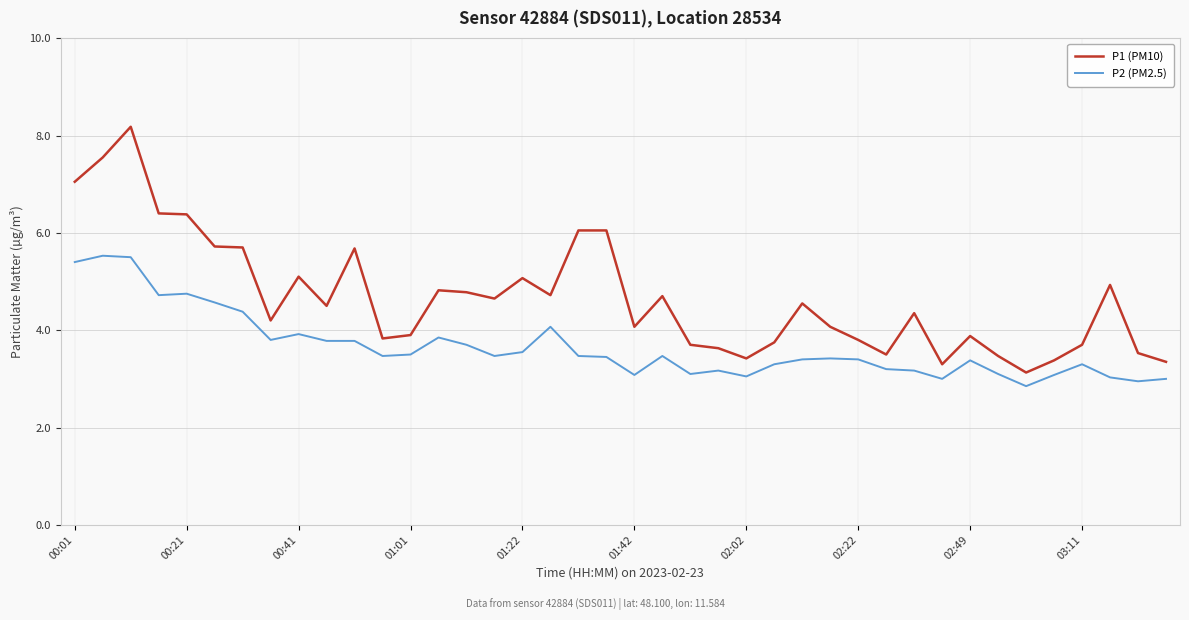

What is the minimum value shown in the chart?

2.9